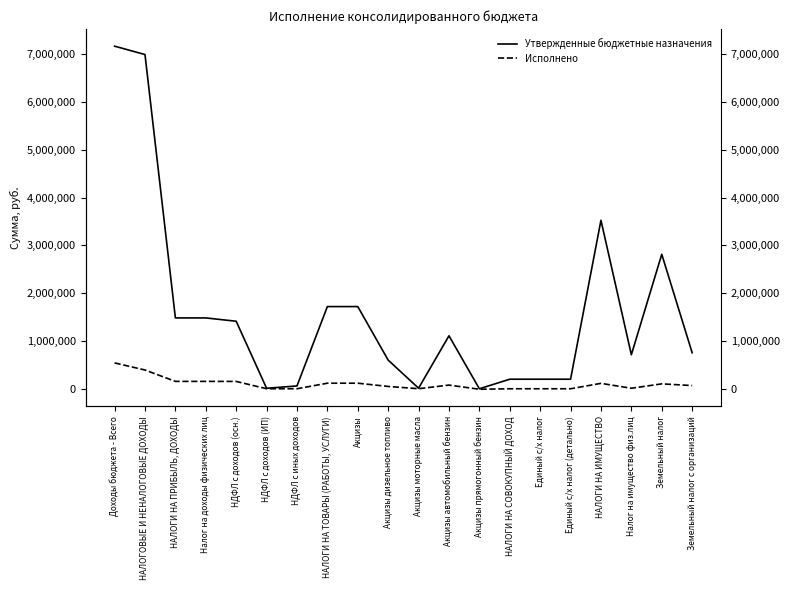

Rank the categories by Утвержденные бюджетные назначения value from highest to lowest.

Доходы бюджета - Всего, НАЛОГОВЫЕ И НЕНАЛОГОВЫЕ ДОХОДЫ, НАЛОГИ НА ИМУЩЕСТВО, Земельный налог, НАЛОГИ НА ТОВАРЫ (РАБОТЫ, УСЛУГИ), Акцизы, НАЛОГИ НА ПРИБЫЛЬ, ДОХОДЫ, Налог на доходы физических лиц, НДФЛ с доходов (осн.), Акцизы автомобильный бензин, Земельный налог с организаций, Налог на имущество физ.лиц, Акцизы дизельное топливо, НАЛОГИ НА СОВОКУПНЫЙ ДОХОД, Единый с/х налог, Единый с/х налог (детально), НДФЛ с иных доходов, Акцизы моторные масла, НДФЛ с доходов (ИП), Акцизы прямогонный бензин